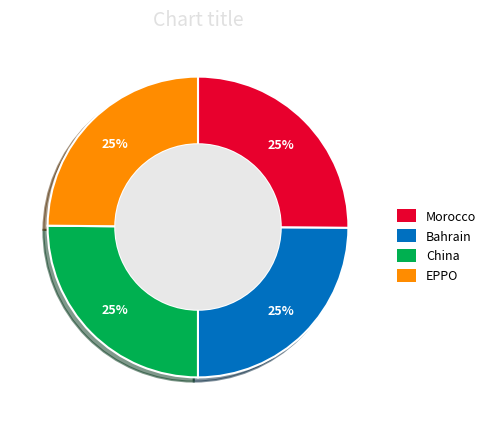

To the nearest percent, what is the average slice percentage?

25%